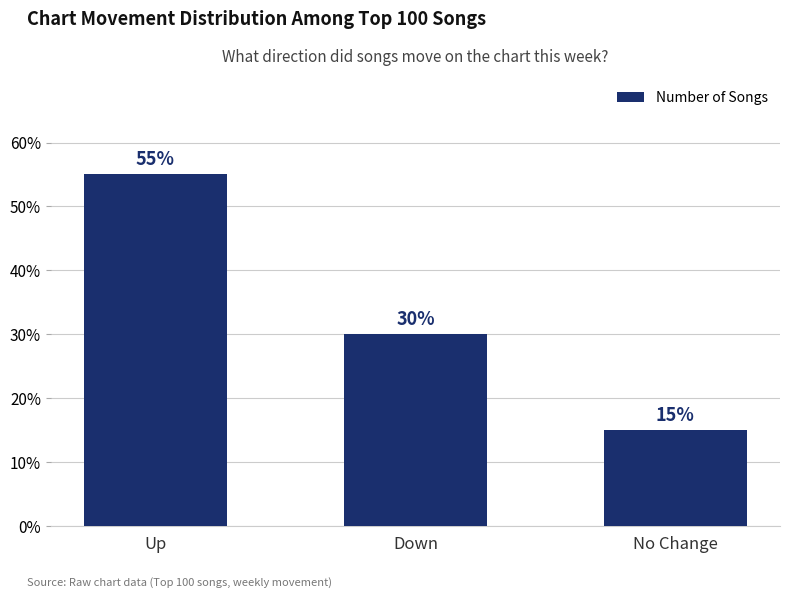

What is the label of the 2nd bar from the left?

Down